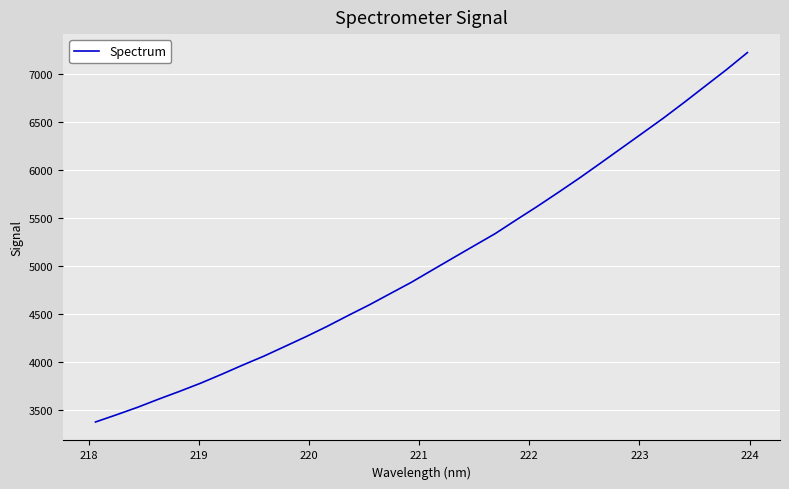

What is the minimum value shown in the chart?

3375.0